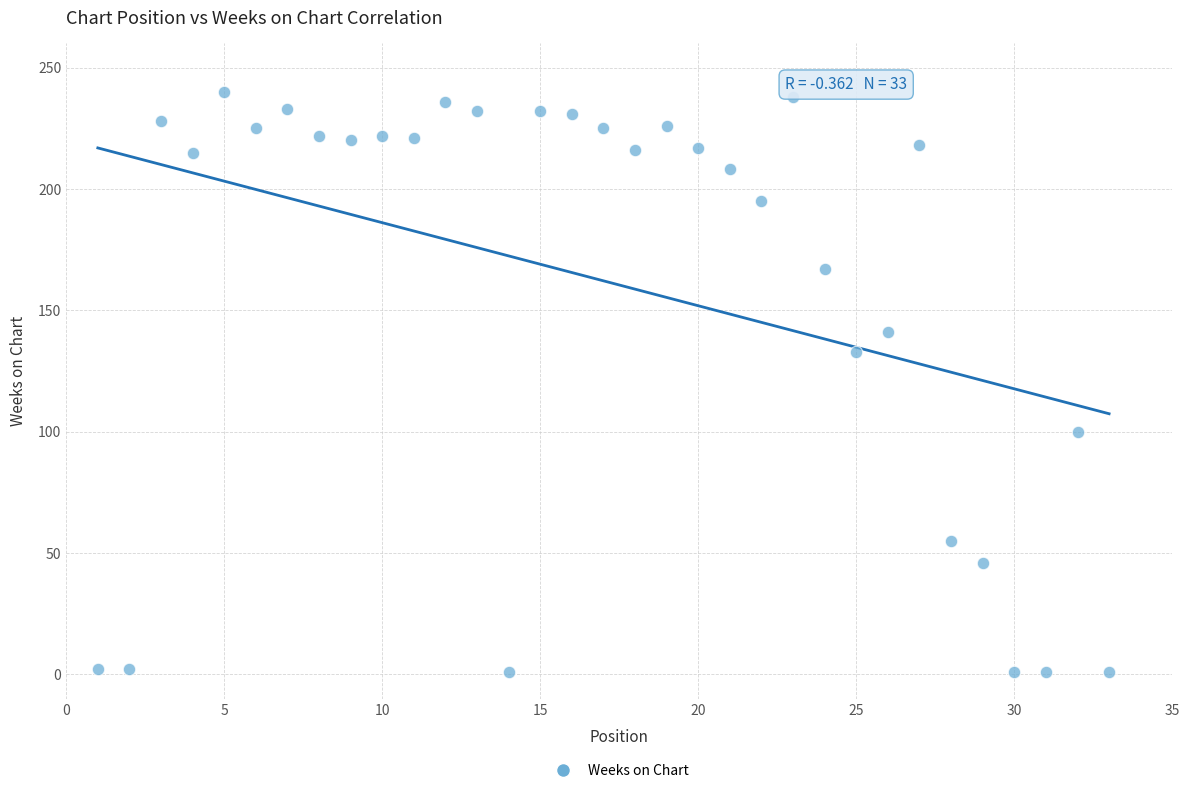

What is the range of X values (max minus min)?

32